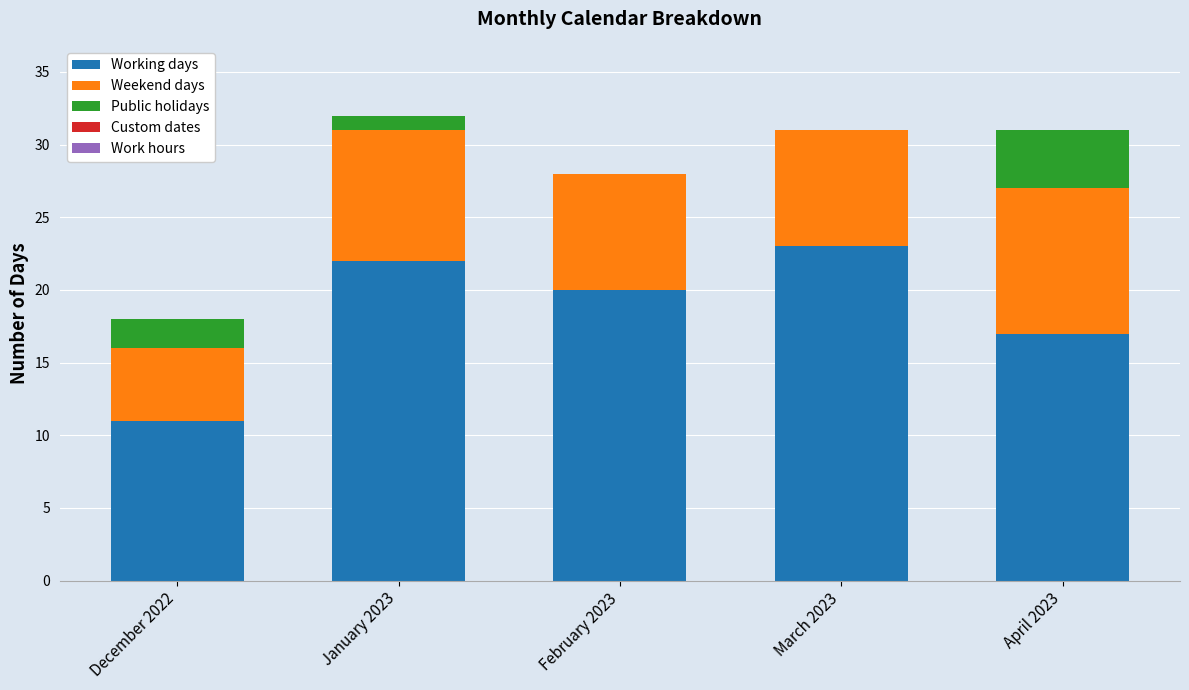

What is the total value across all series at April 2023?

31